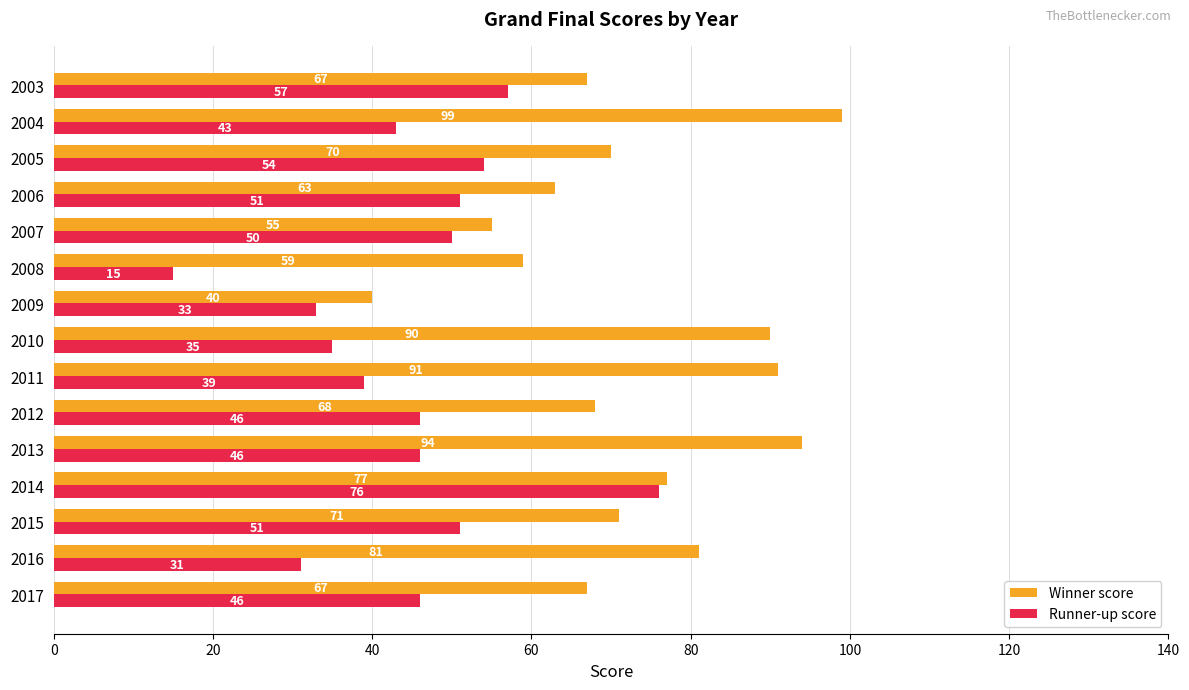

At which label is Winner score closest to 69?

2012